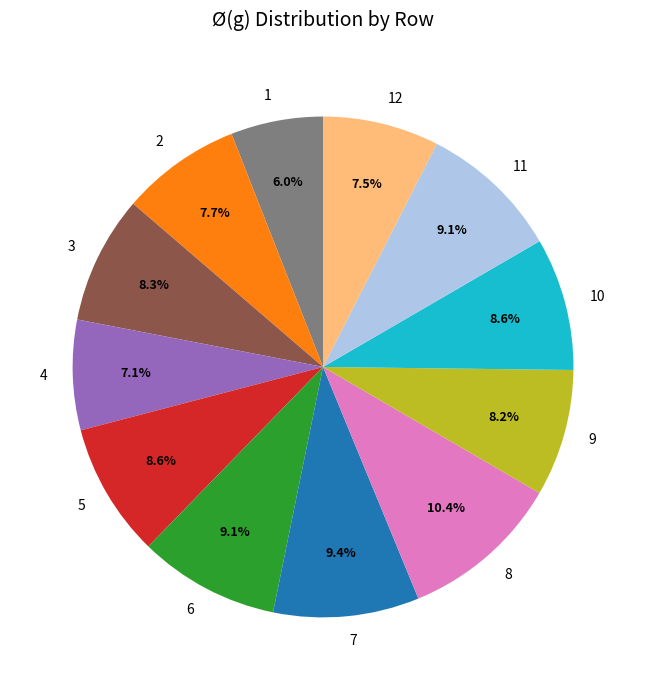

Which has a higher value, 1 or 5?

5